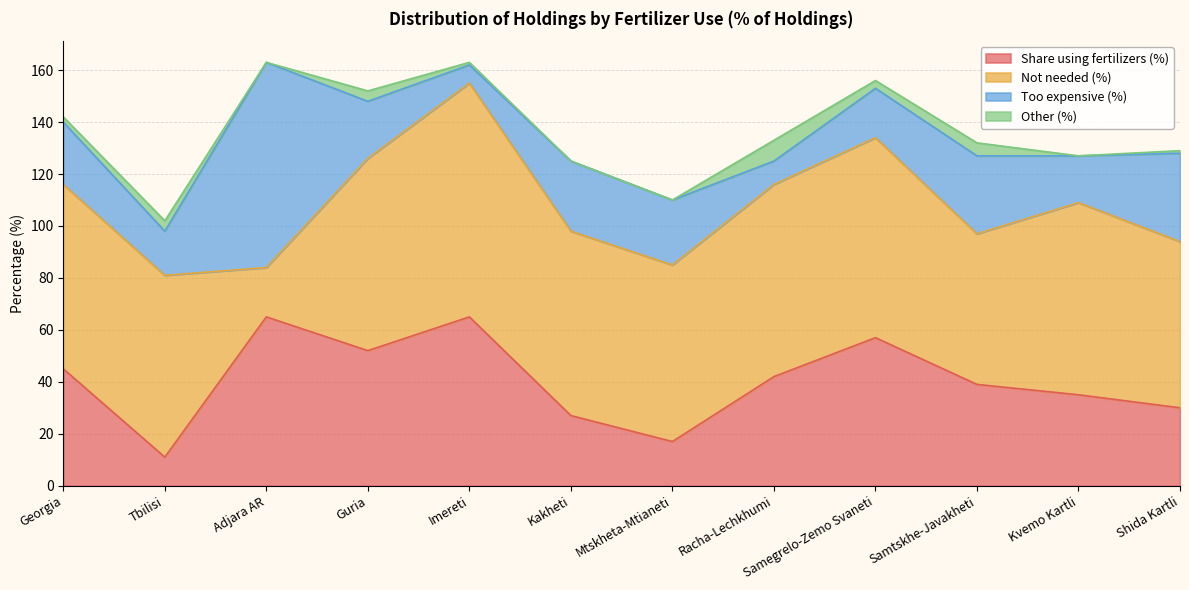

What is the label of the 5th point from the left?

Imereti